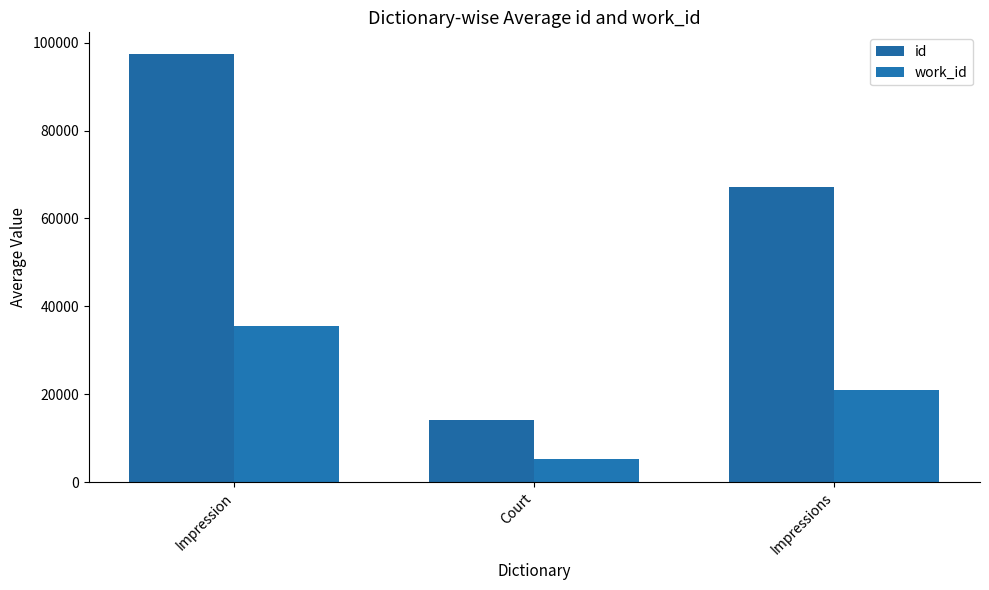

What is the maximum value shown in the chart?

97476